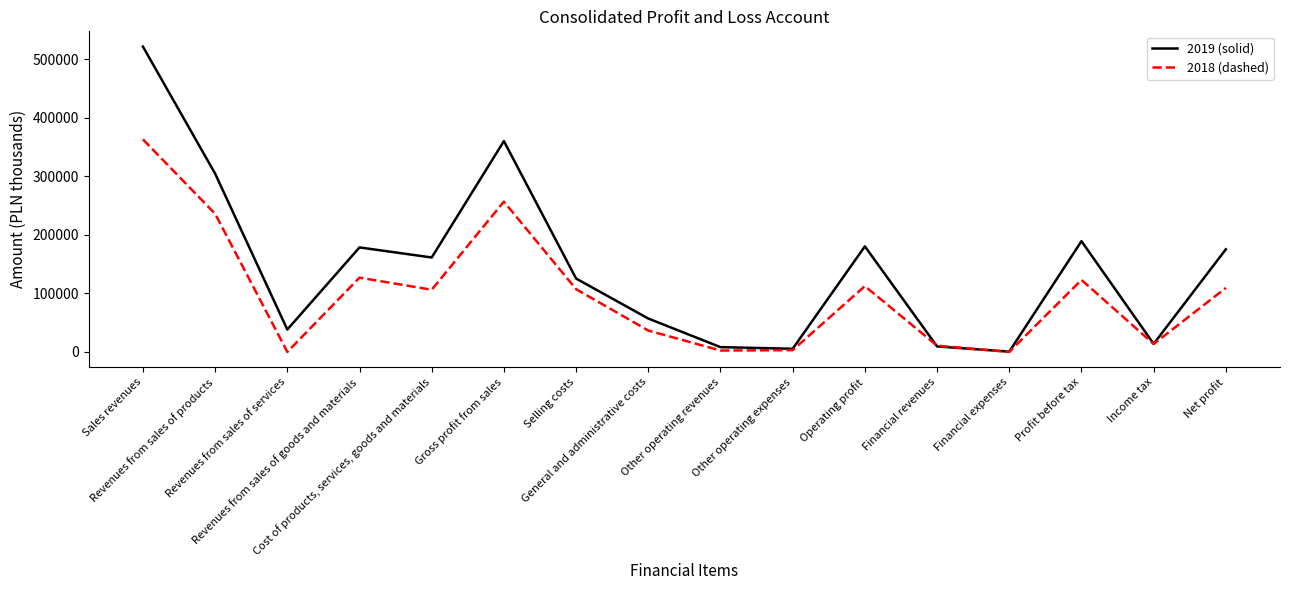

What is the difference between the highest and lowest values at Other operating revenues?

5794